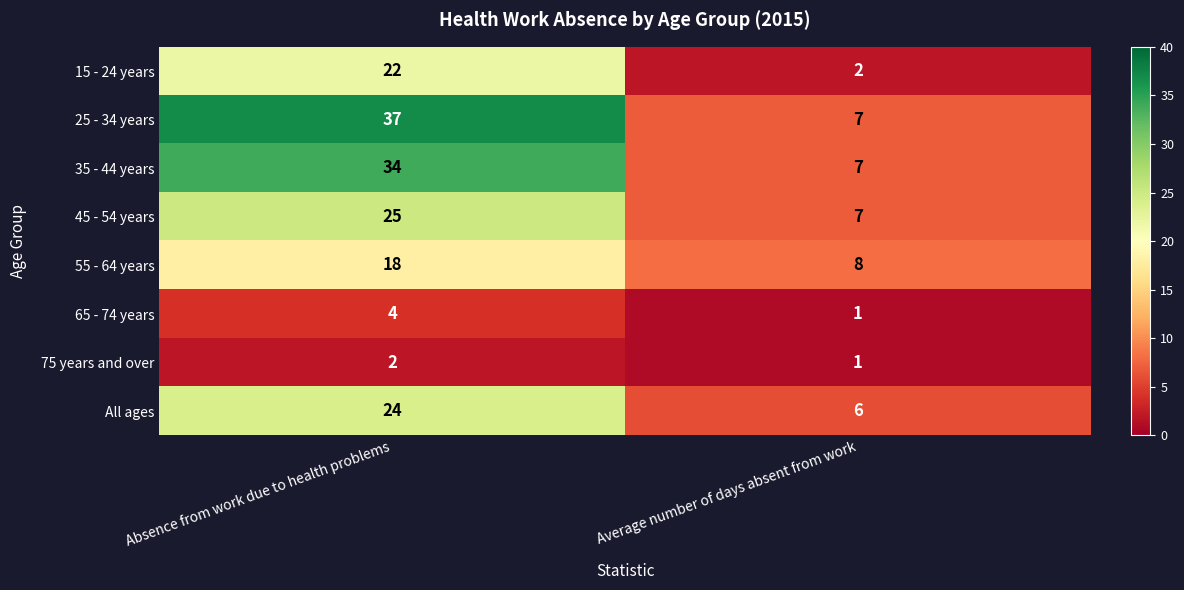

True or false: 35 - 44 years has a value of 7 at Average number of days absent from work.

True